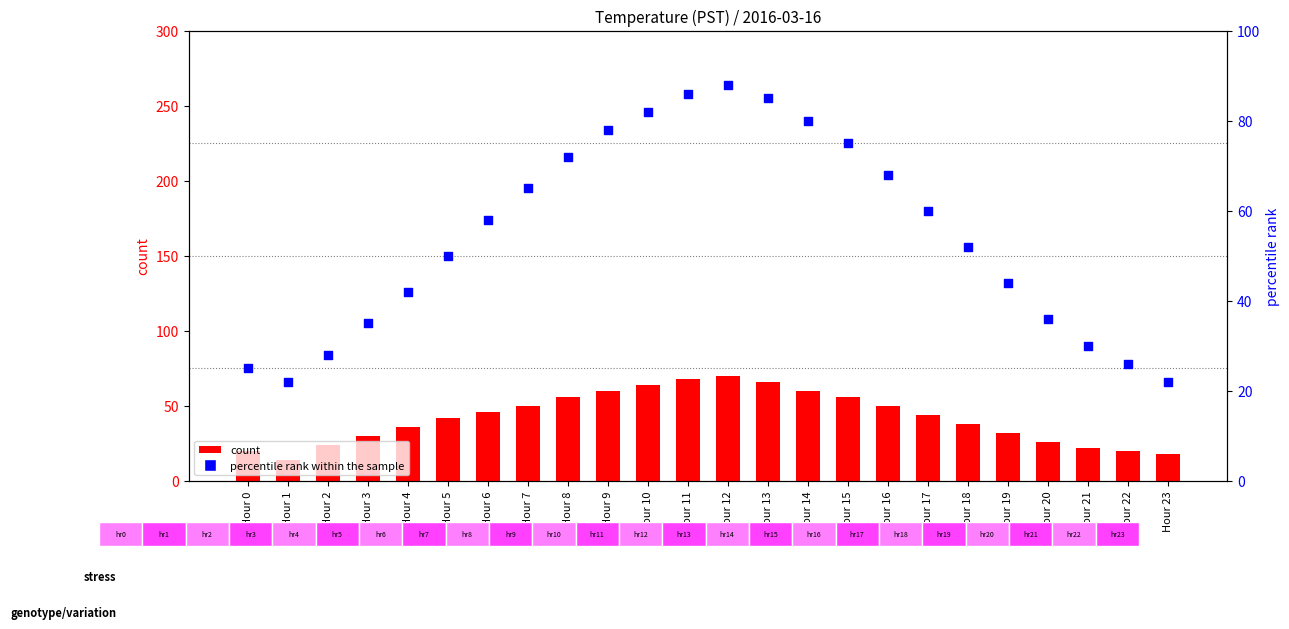

Which series has the largest total across all categories?

percentile rank within the sample